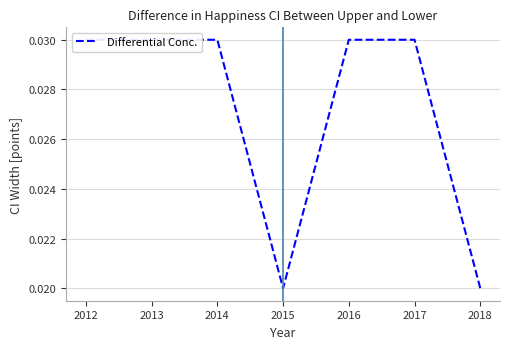

How many values are between 0 and 1?

7